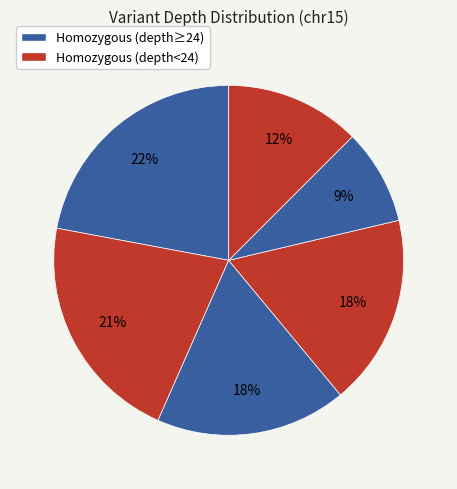

How many slices are in this pie chart?

6